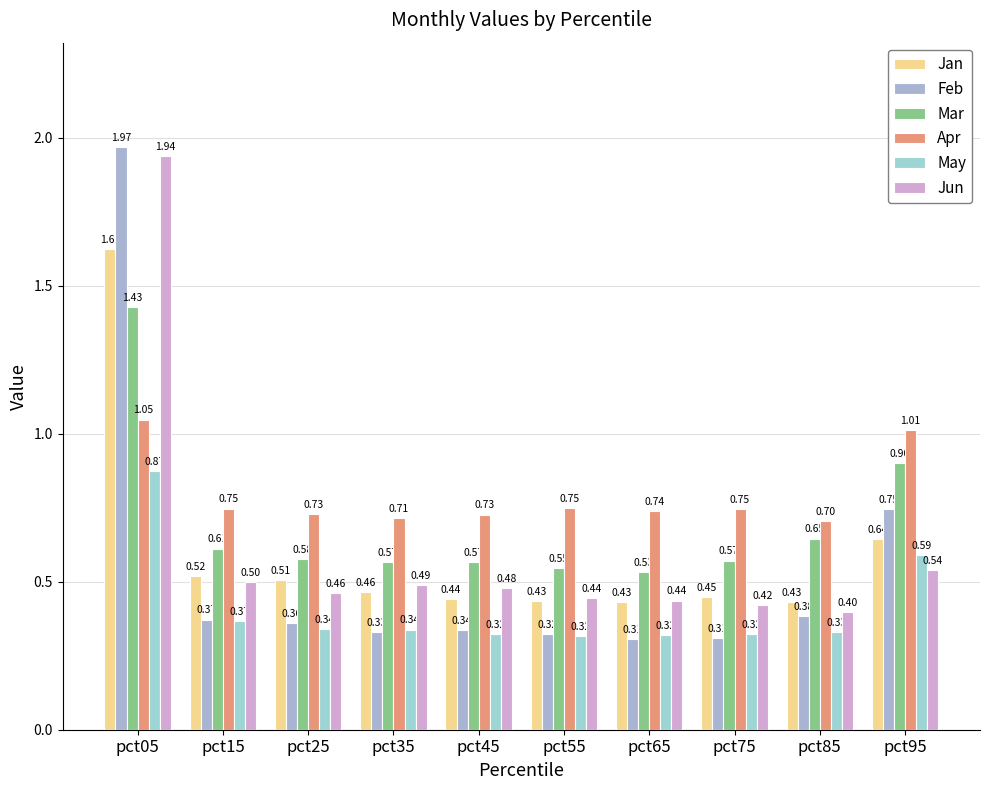

The Feb series shows 0.5 at pct35. True or false?

False